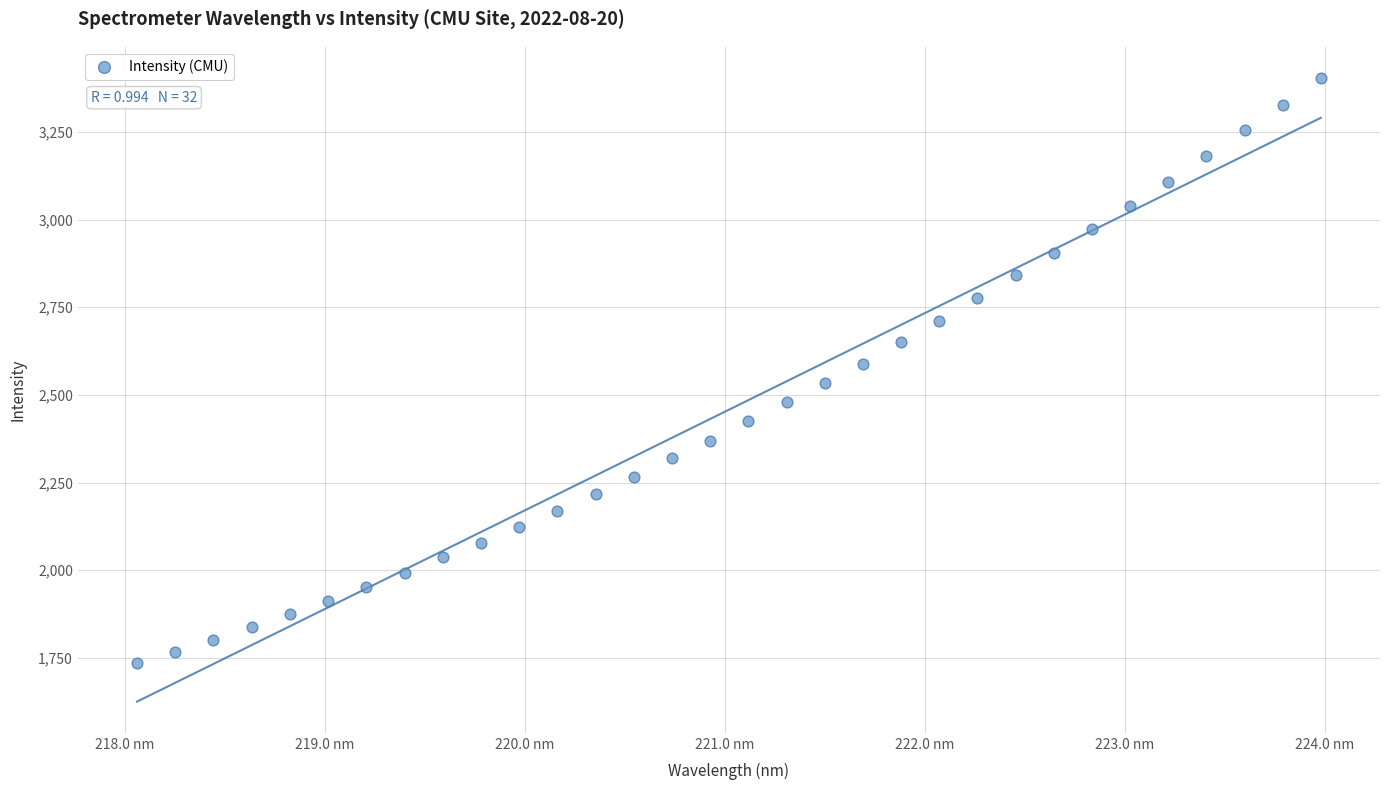

What is the range of Y values (max minus min)?

1668.5